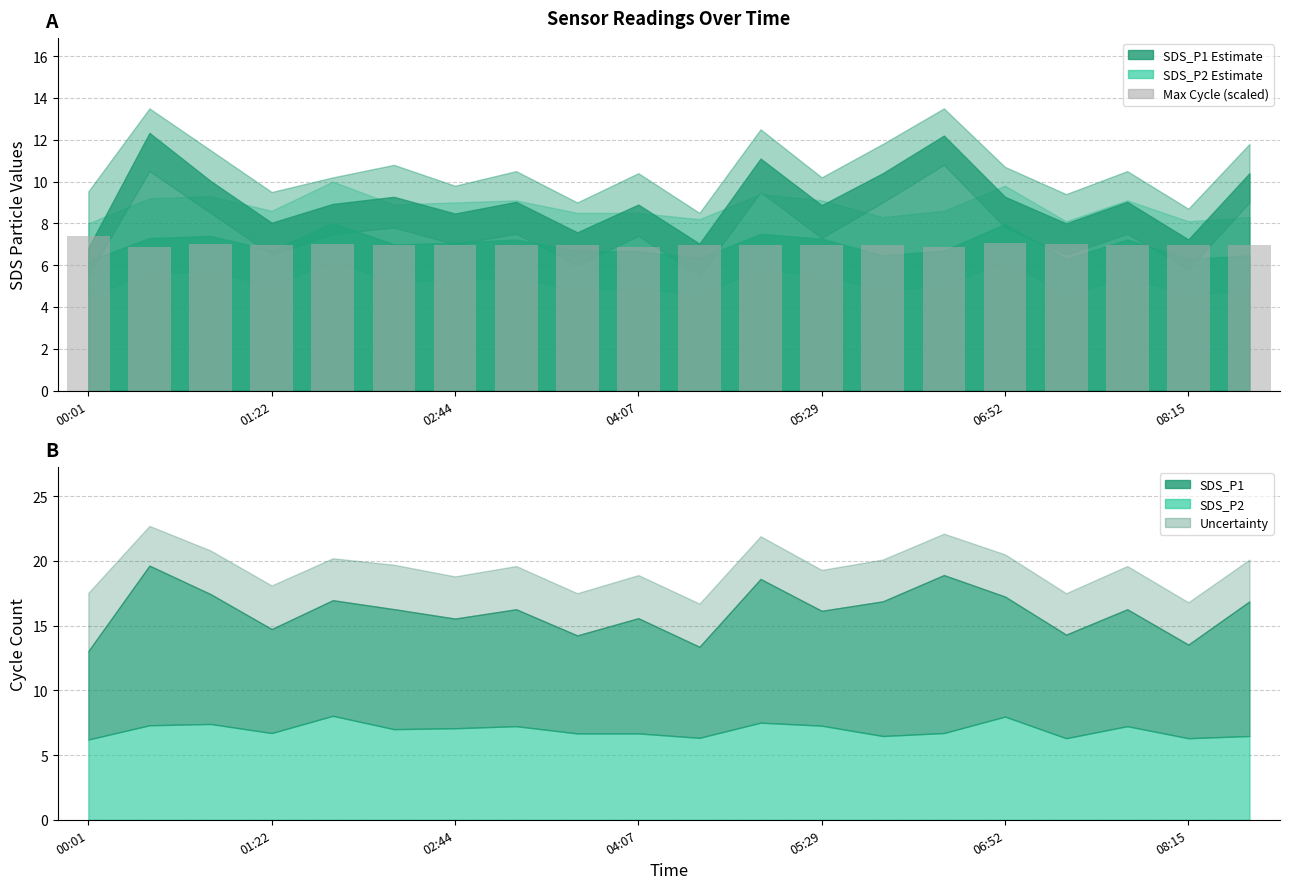

What position from the left is 06:52?

6